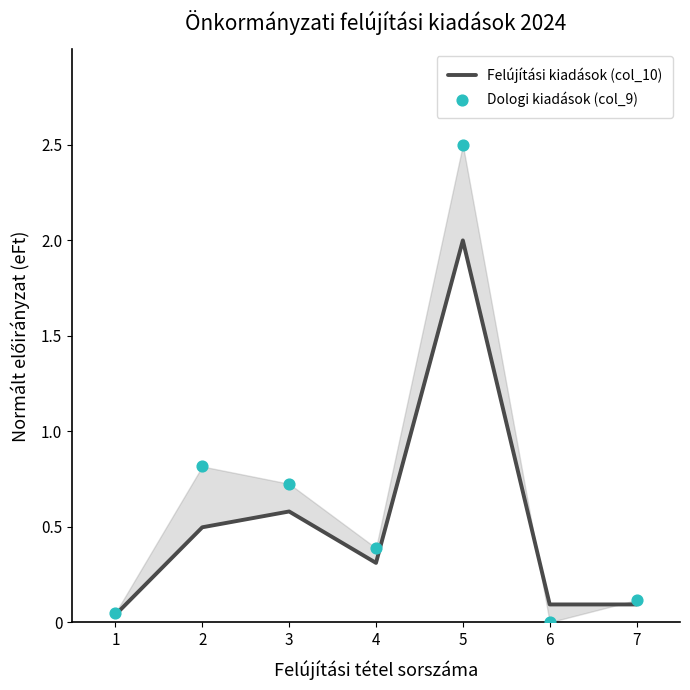

Is the value of Felújítási kiadások (col_10) at 1 greater than the value of Dologi kiadások (col_9) at 2?

No